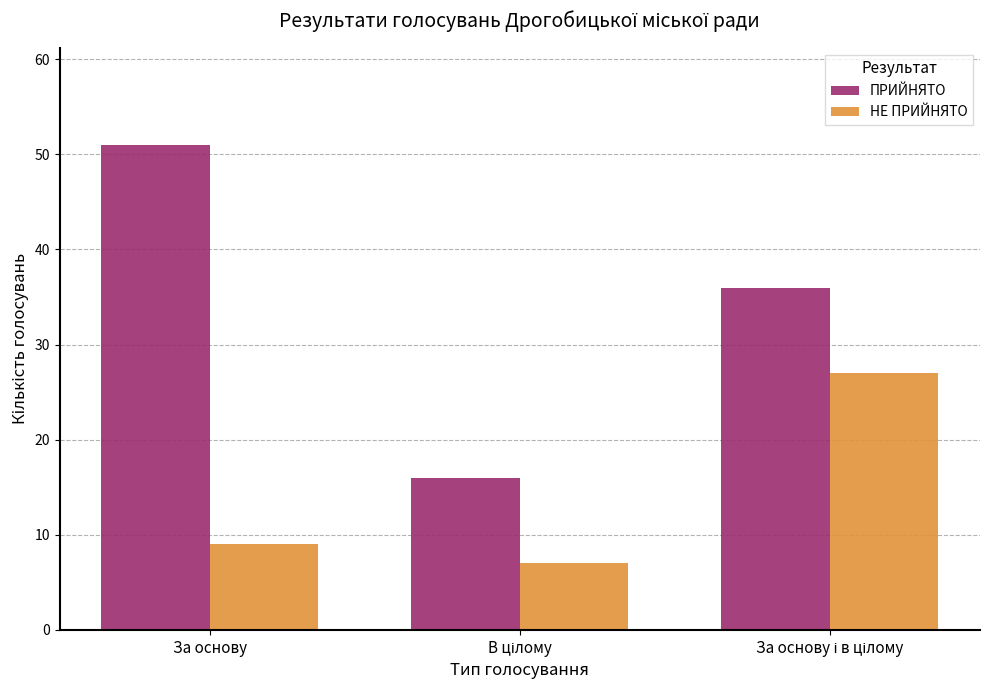

Are the bars grouped side by side (vs. stacked)?

Yes